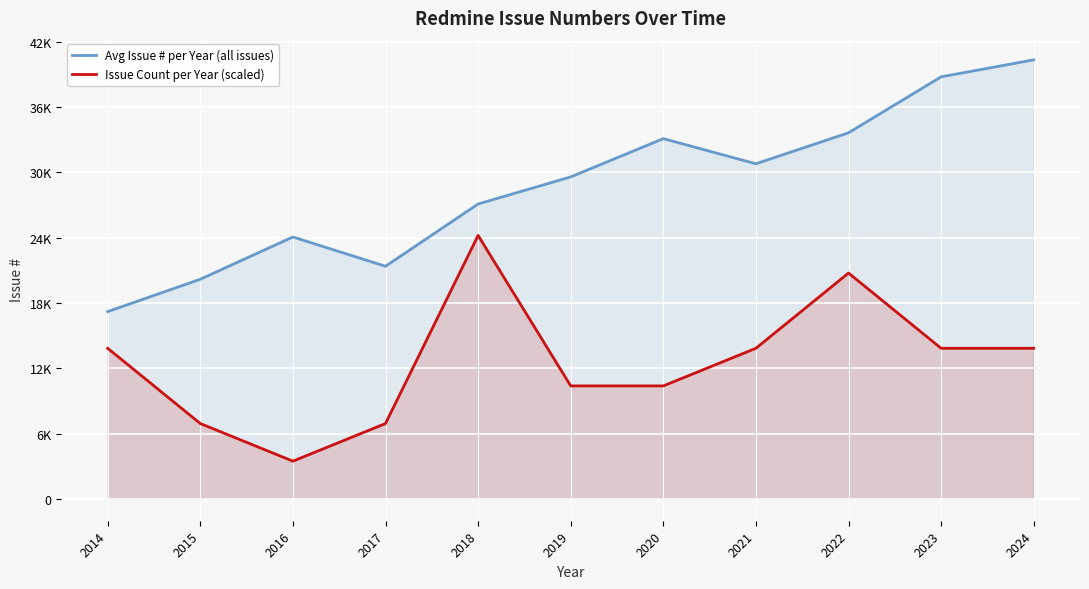

Reading left to right, transcribe all the data shown in this chart.

Avg Issue # per Year (all issues): 2014=17202.5	2015=20177.0	2016=24062.0	2017=21370.5	2018=27094.0	2019=29581.7	2020=33098.3	2021=30790.0	2022=33637.8	2023=38779.8	2024=40343.0
Issue Count per Year (scaled): 2014=13831.9	2015=6915.9	2016=3458.0	2017=6915.9	2018=24205.8	2019=10373.9	2020=10373.9	2021=13831.9	2022=20747.8	2023=13831.9	2024=13831.9